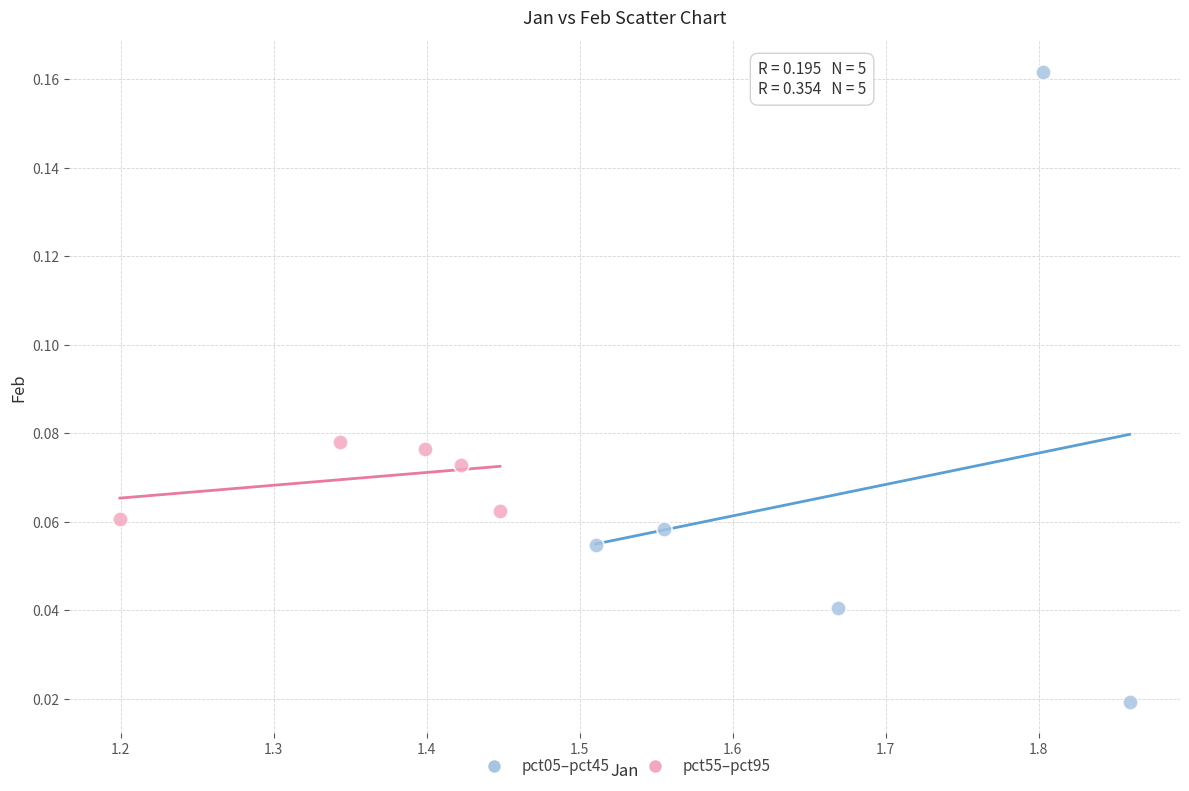

Which series reaches the maximum Y coordinate?

pct05–pct45